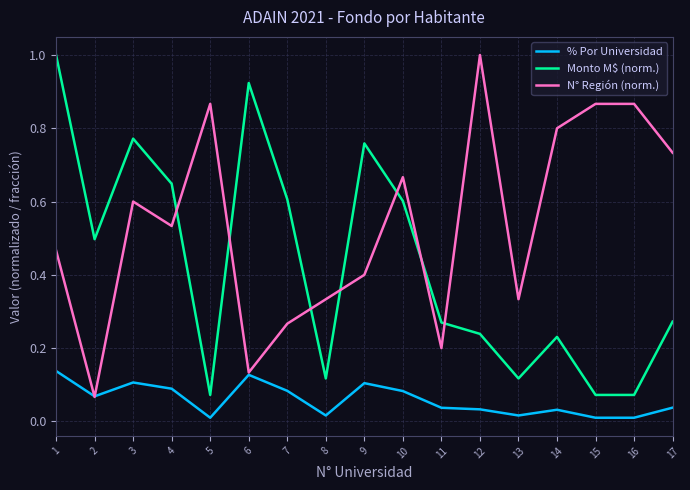

How many lines are shown in the chart?

3